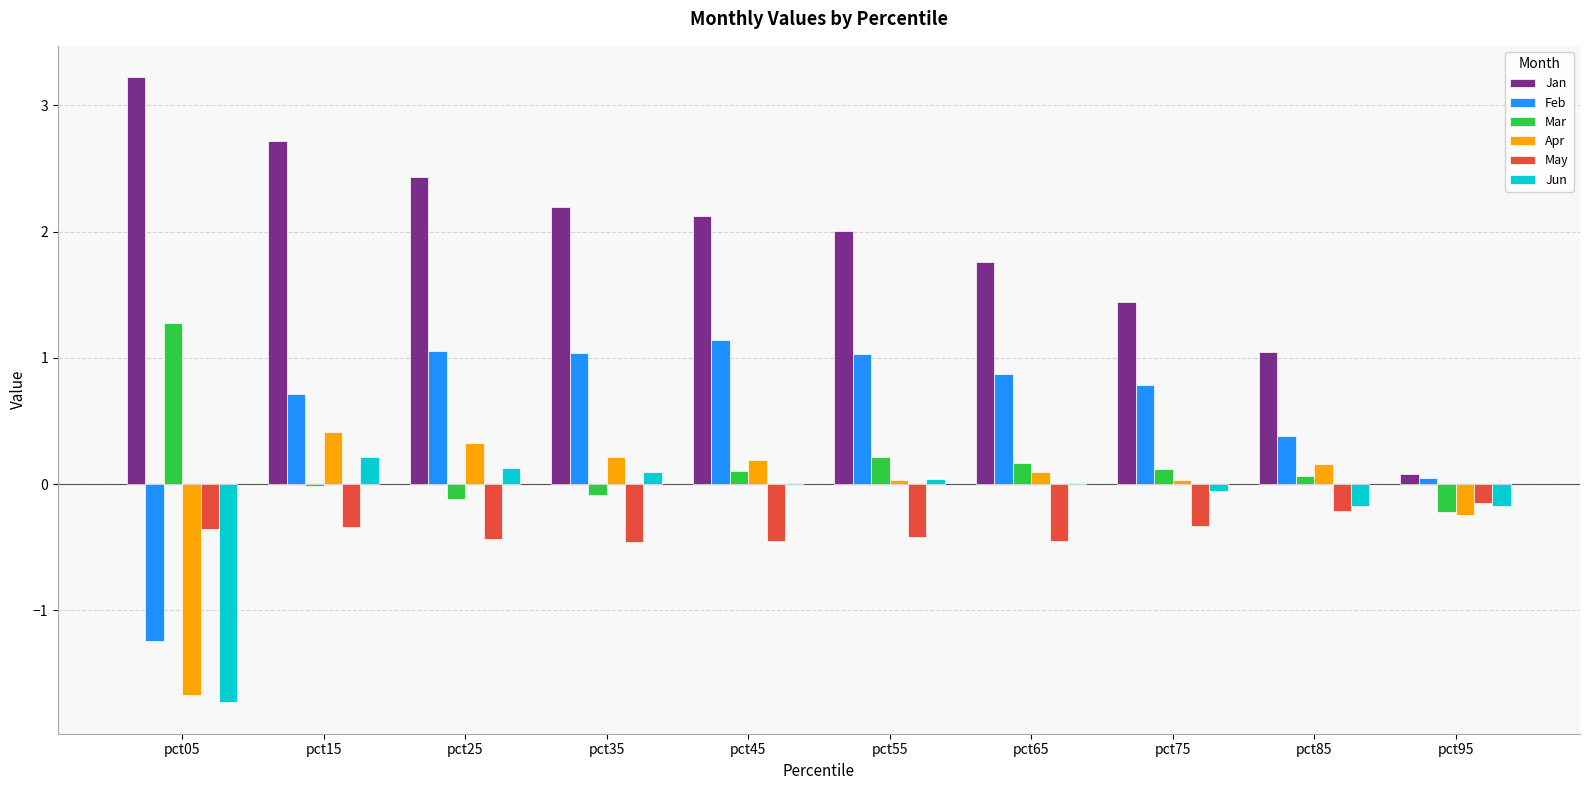

Which category has the highest value in the Mar series?

pct05